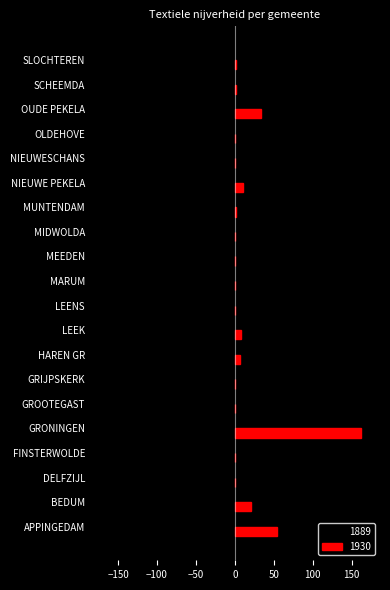

What are all the series names shown in the legend?

1889, 1930